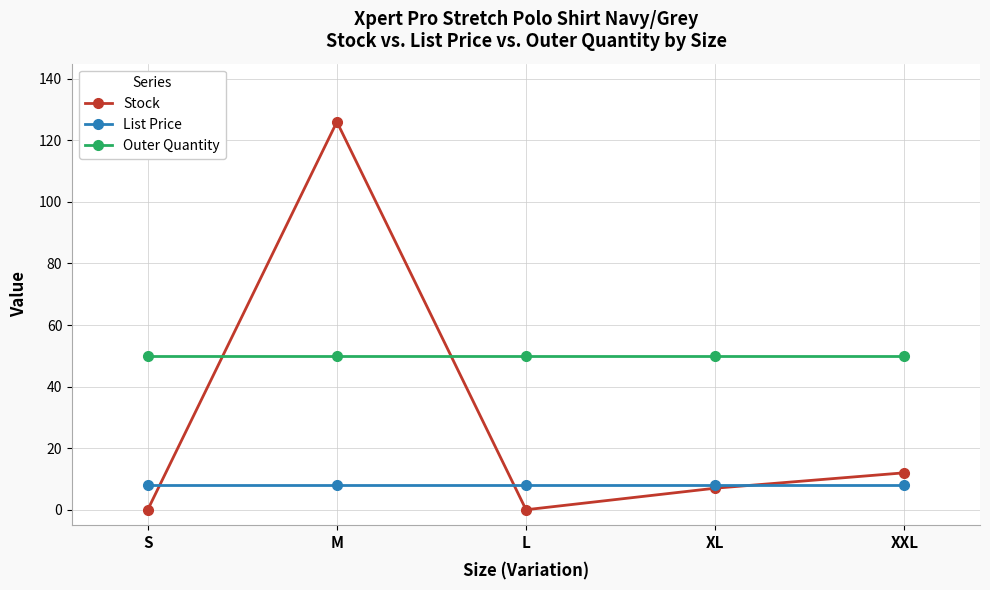

Is the value of Stock at L greater than the value of List Price at M?

No